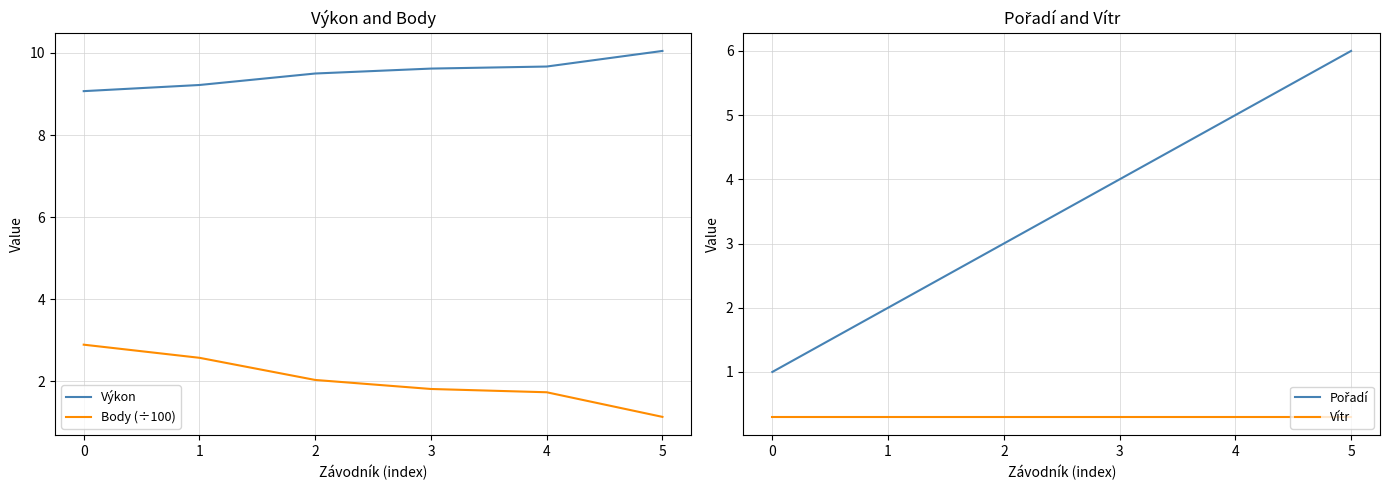

True or false: Pořadí has a value of 9.9 at 5.

False